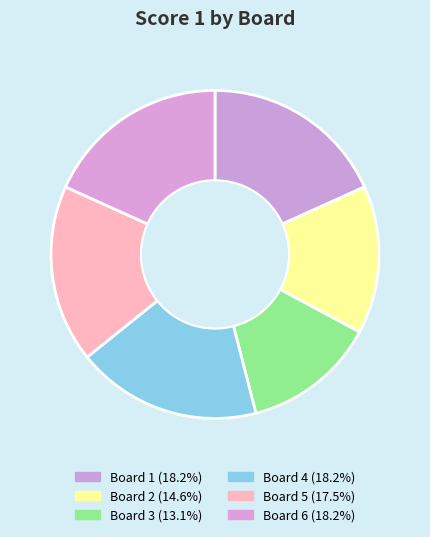

How many slices are in this pie chart?

6